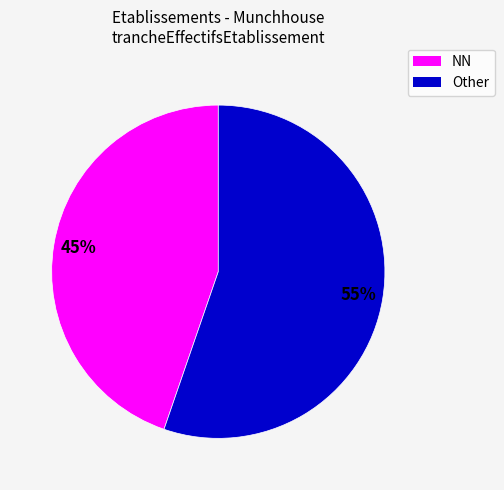

Between NN and Other, which is larger?

Other